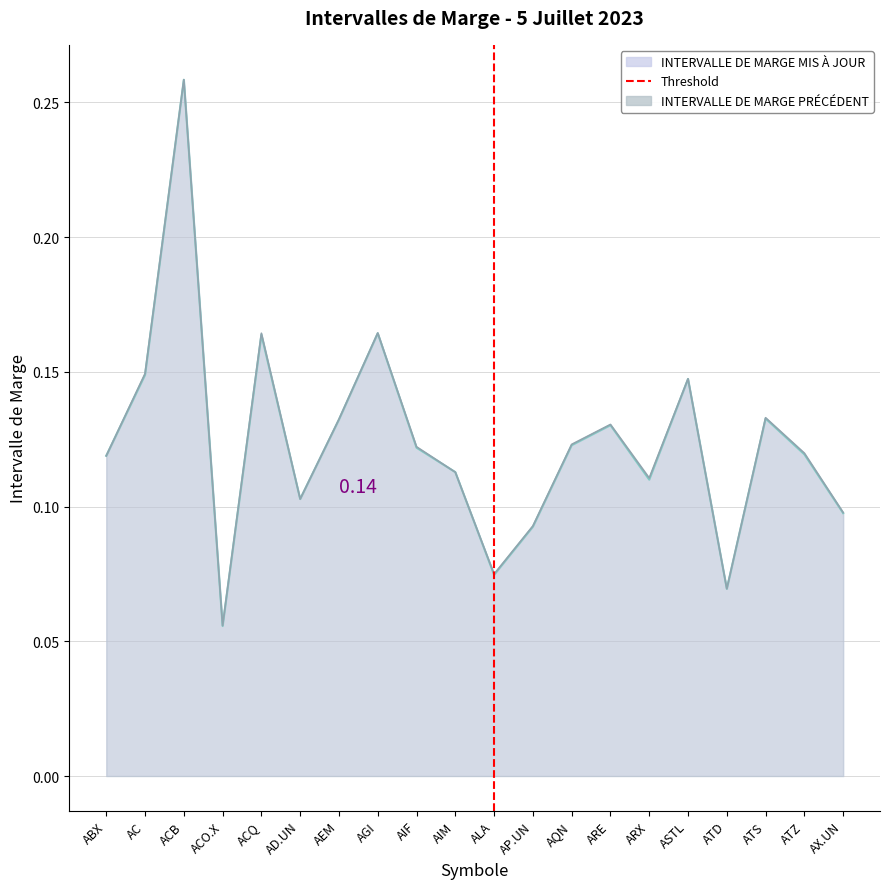

What is the label of the 9th point from the right?

AP.UN